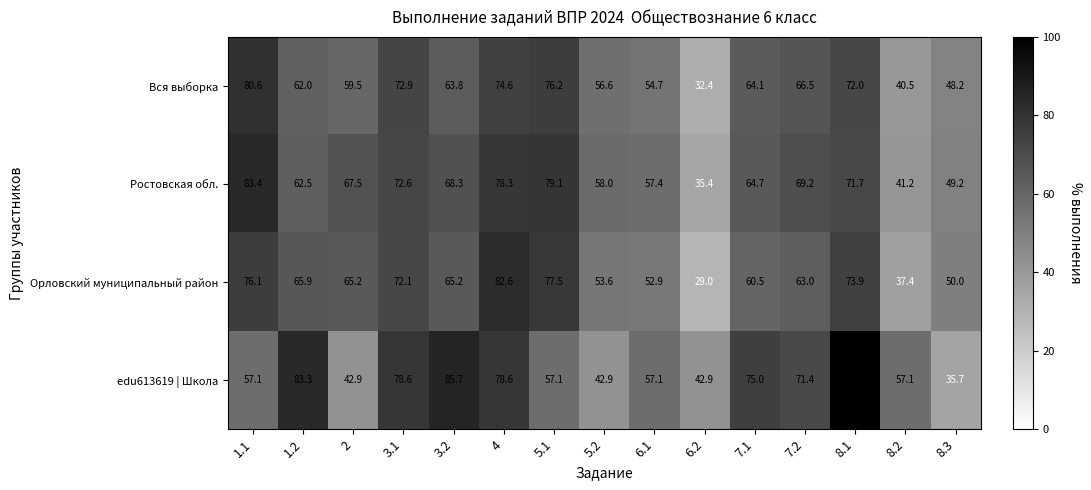

Which series has the largest range (max minus min)?

edu613619 | Школа